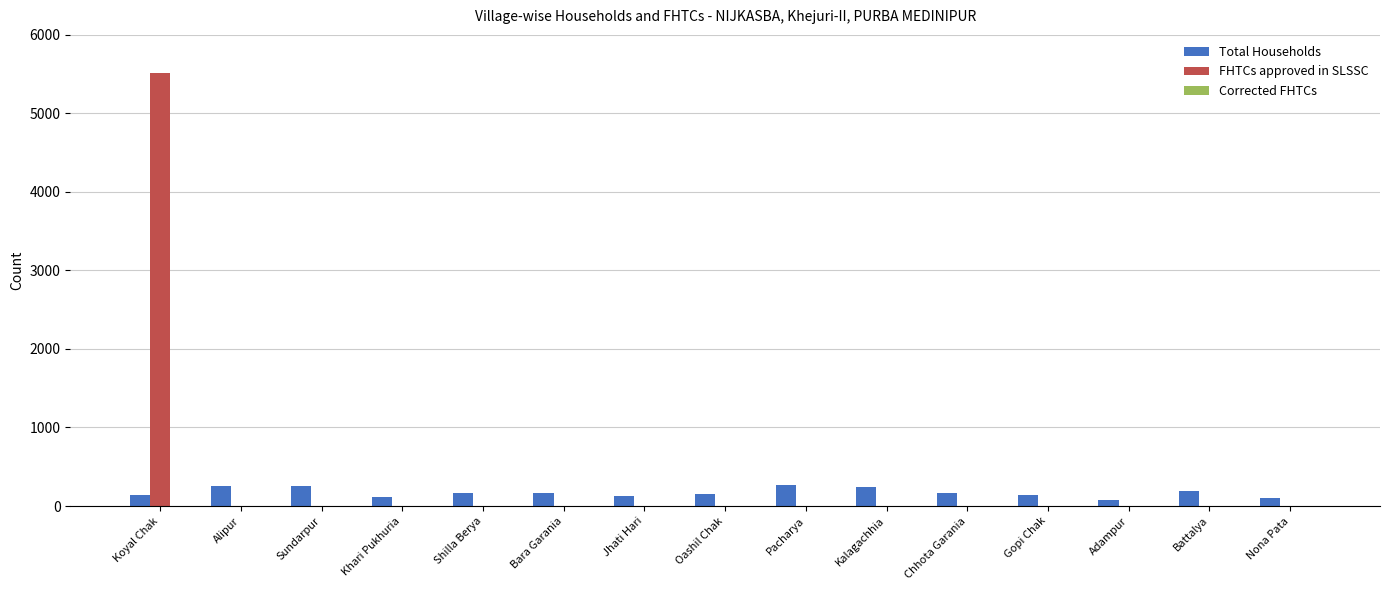

How many groups of bars are there?

15